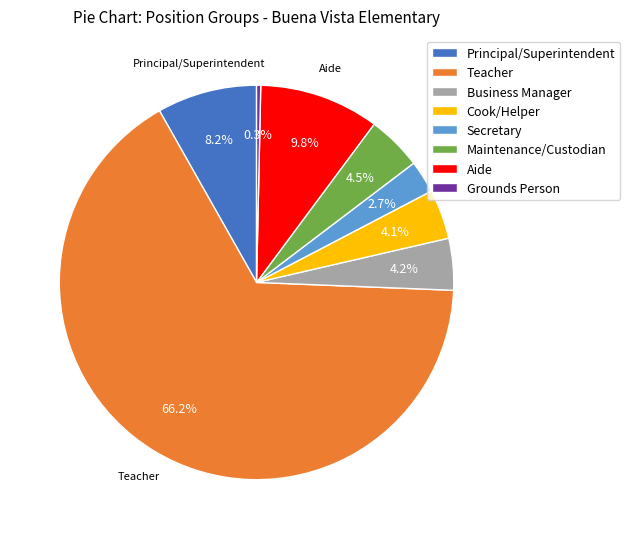

What is the largest slice in the pie chart?

Teacher